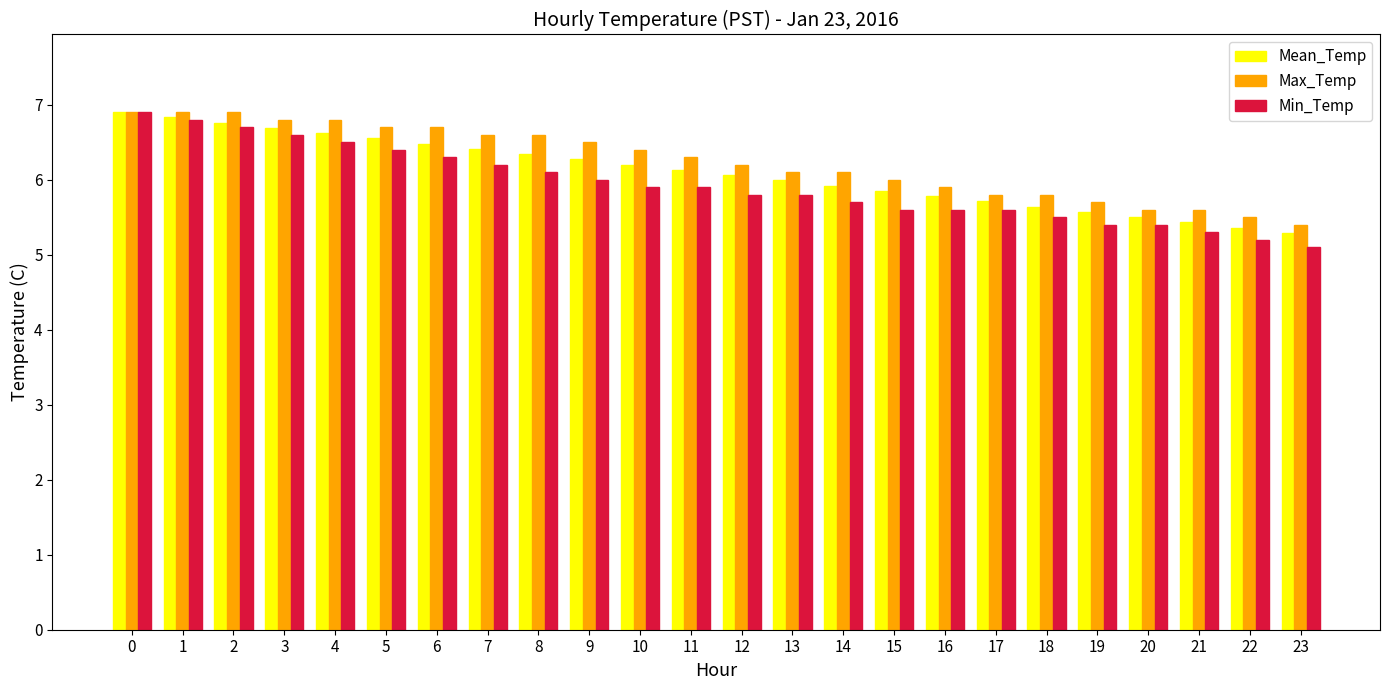

How many bars are there in each group?

3